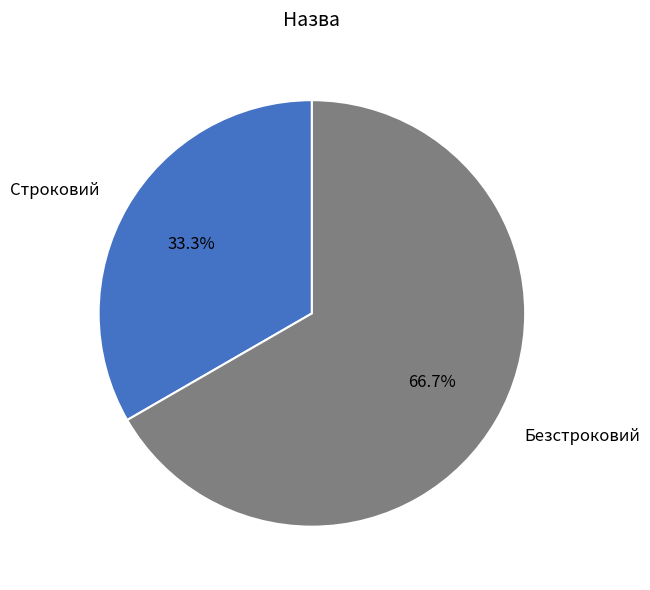

What is the ratio of the value at Безстроковий to the value at Строковий?

2.0